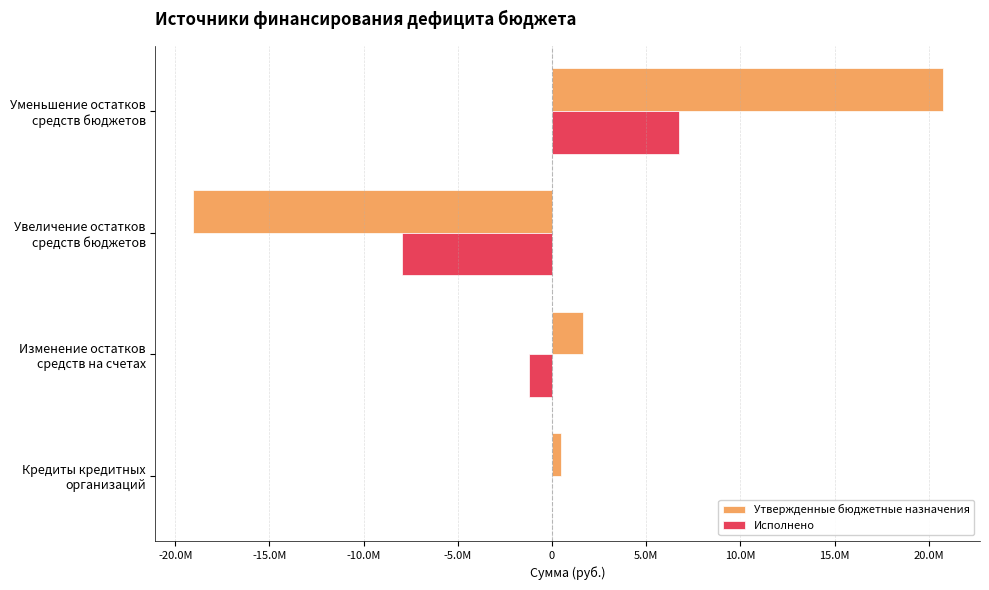

What is the greatest value displayed?

20726274.2